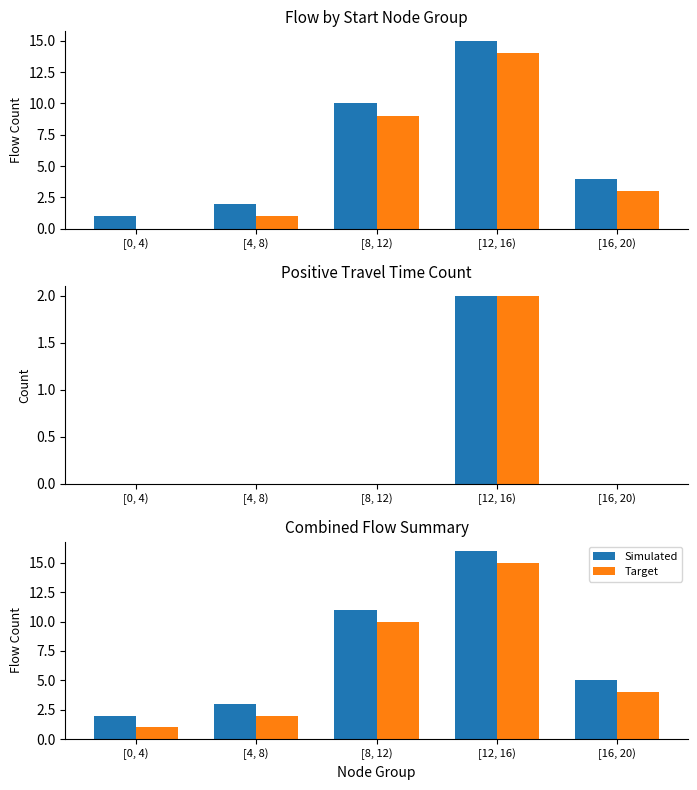

What is the average value of the Target series?

6